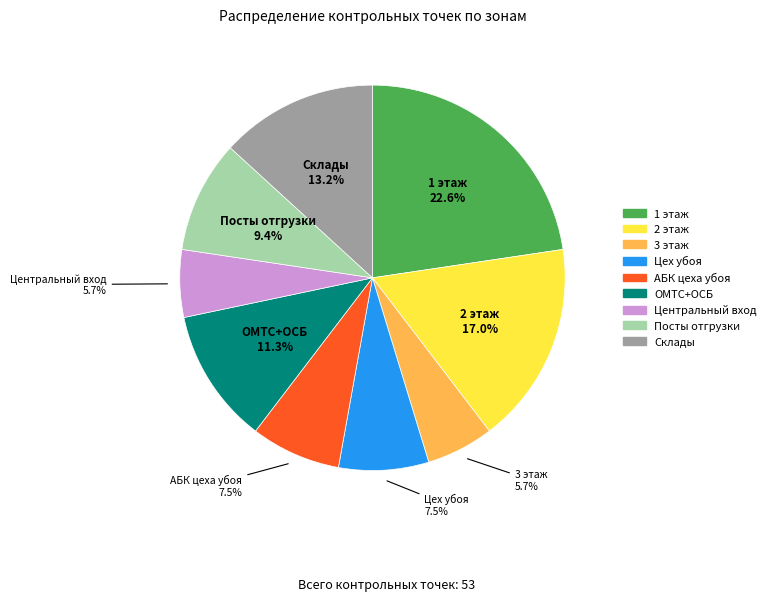

What percentage is the 2 этаж slice, to the nearest percent?

17%